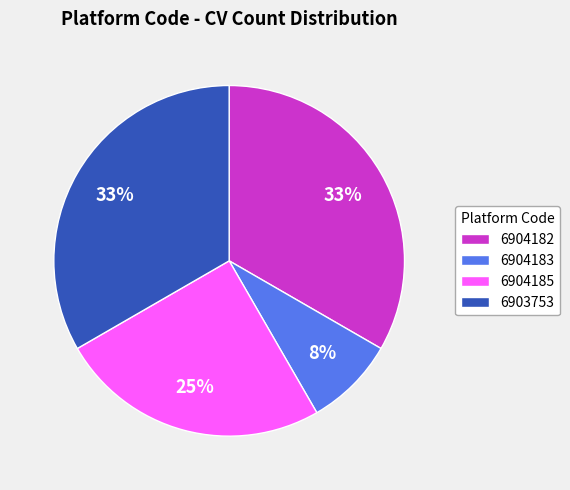

To the nearest percent, what is the average slice percentage?

25%